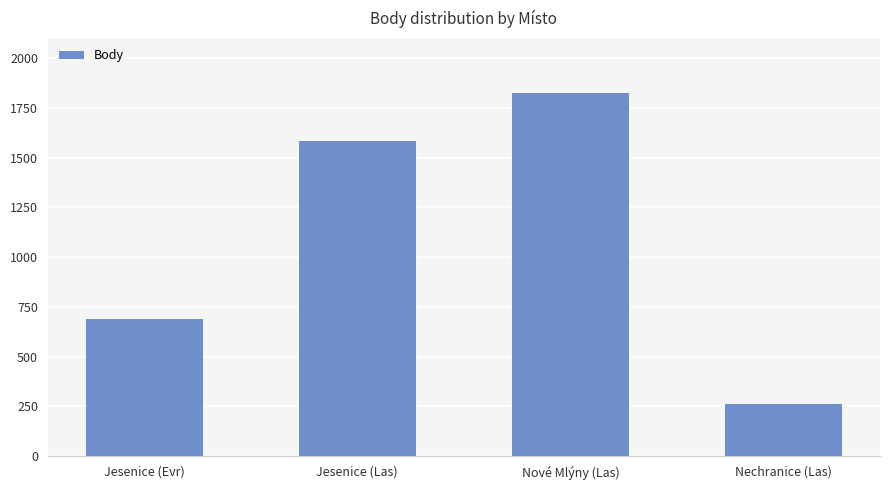

What is the value of the 3rd bar from the left?

1825